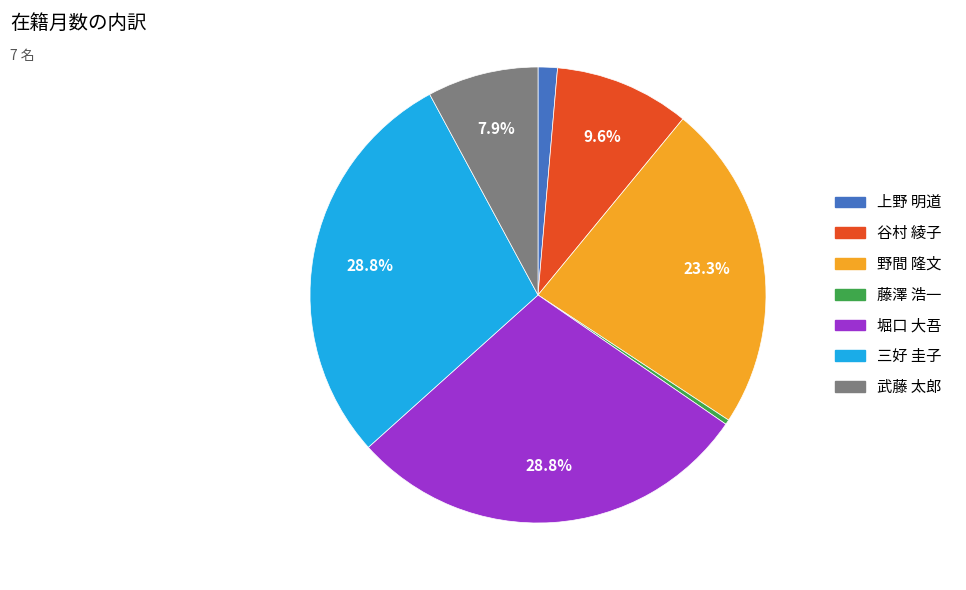

Which category has the smallest portion of the pie?

藤澤 浩一